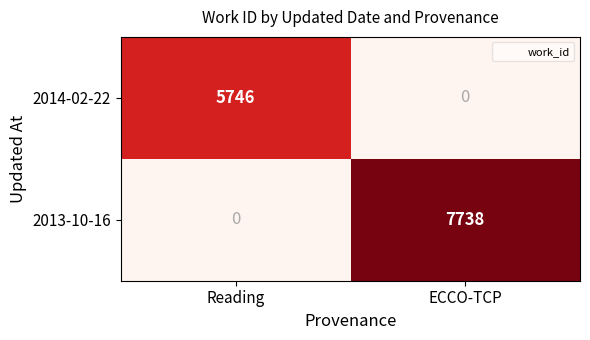

What is the sum of the 2014-02-22 values at ECCO-TCP and Reading?

5746